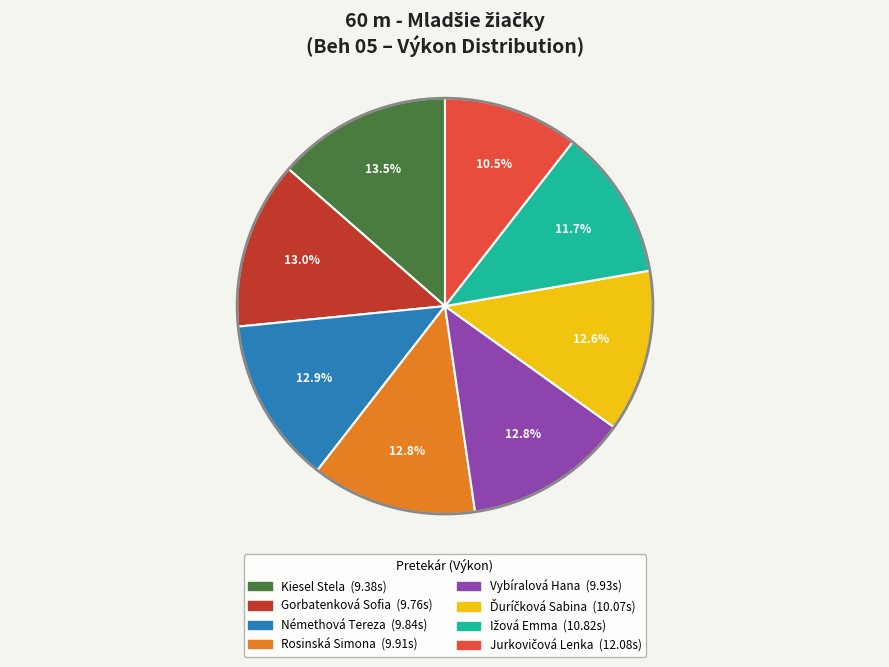

What portion of the pie excludes Vybíralová Hana?

87.2%